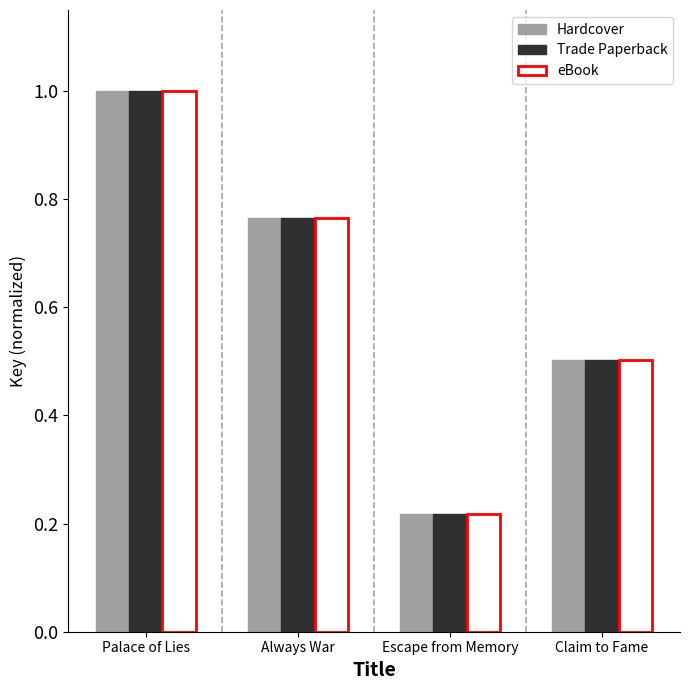

At which label is Trade Paperback closest to 0?

Escape from Memory